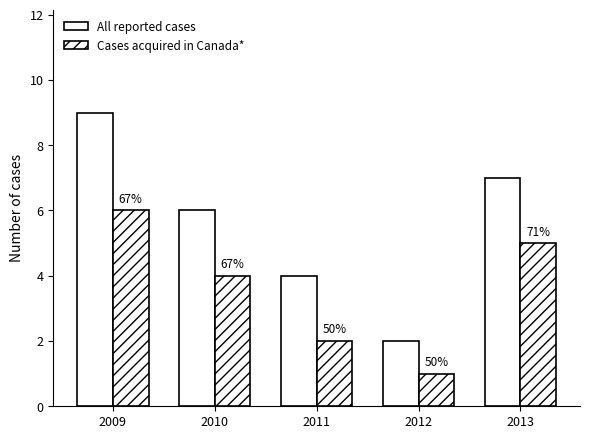

Are the bars horizontal?

No